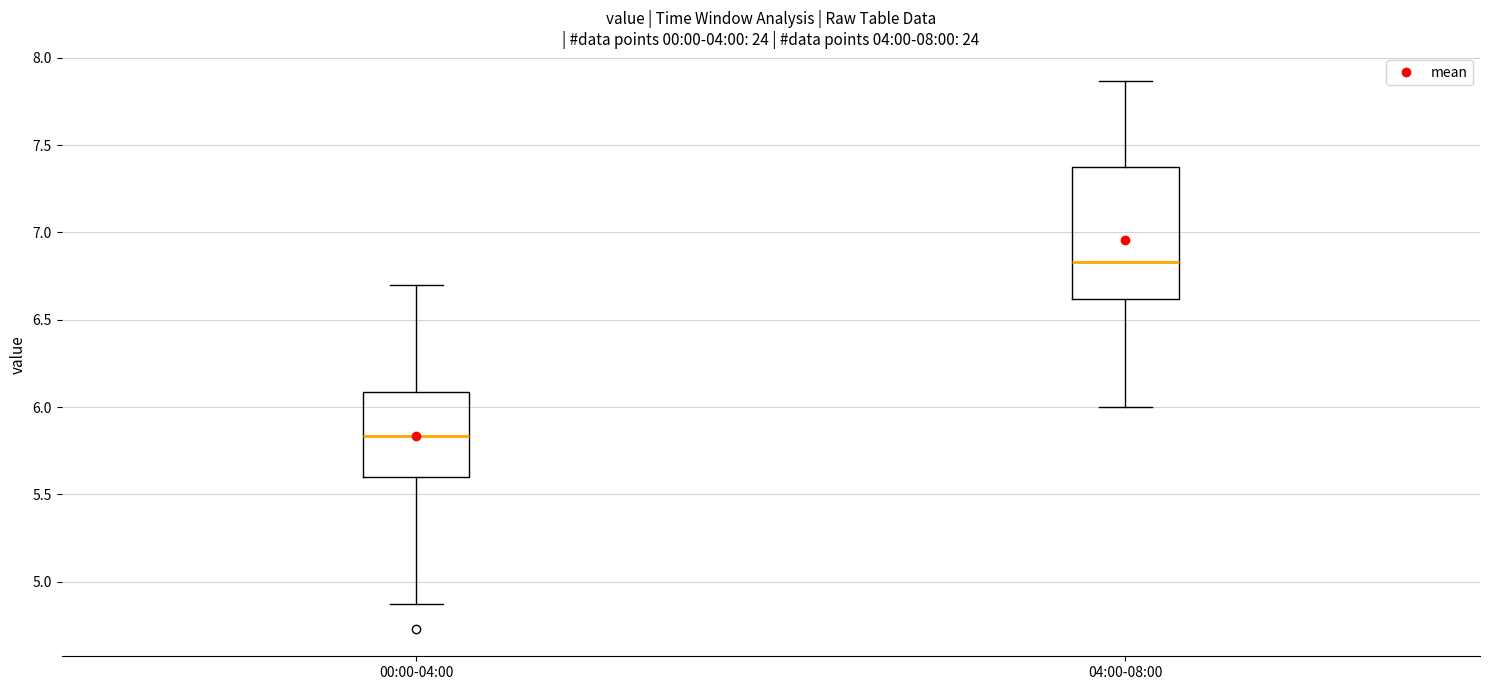

Reading left to right, transcribe this box plot: for each box, give where its median line is, the range the box spans, and where its two whiskers end, as read against the y-axis. The values are not printed on the chart, so give them approximately, as read against the axis.

00:00-04:00: median 5.85, box 5.60 to 6.10, whiskers 4.85 to 6.70
04:00-08:00: median 6.85, box 6.60 to 7.35, whiskers 6.00 to 7.85